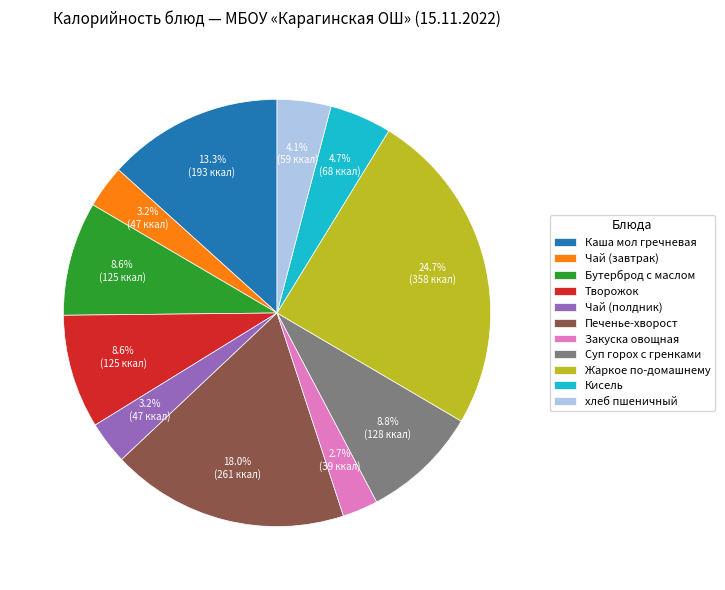

What is the total percentage of Чай (завтрак) and Кисель?

7.9%